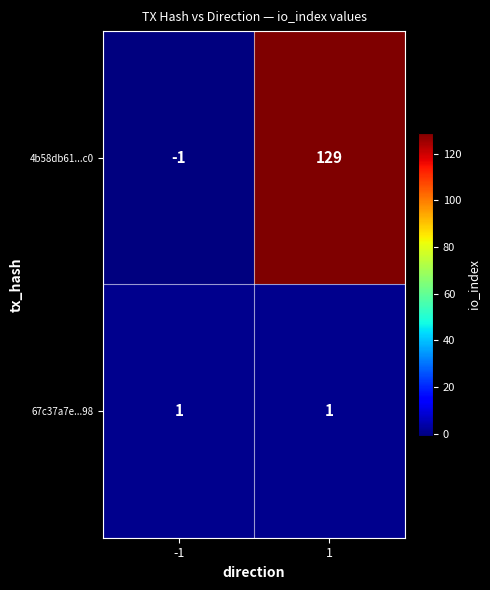

Which series changed the most between -1 and 1?

4b58db61...c0